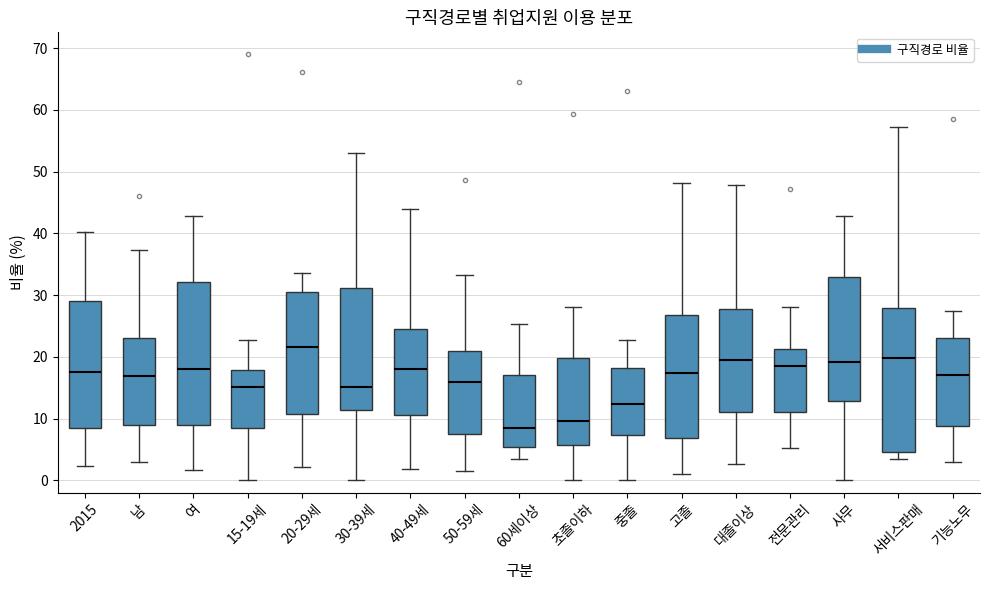

Reading left to right, read every box against the y-axis: the position of its median line, the range the box covers, and the ends of its whiskers. The values are not printed on the chart, so give them approximately, as read against the axis.

2015: median 18, box 9 to 29, whiskers 2 to 40
남: median 17, box 9 to 23, whiskers 3 to 37
여: median 18, box 9 to 32, whiskers 2 to 43
15-19세: median 15, box 8 to 18, whiskers 0 to 23
20-29세: median 22, box 11 to 31, whiskers 2 to 34
30-39세: median 15, box 11 to 31, whiskers 0 to 53
40-49세: median 18, box 11 to 25, whiskers 2 to 44
50-59세: median 16, box 8 to 21, whiskers 2 to 33
60세이상: median 8, box 5 to 17, whiskers 4 to 25
초졸이하: median 10, box 6 to 20, whiskers 0 to 28
중졸: median 12, box 7 to 18, whiskers 0 to 23
고졸: median 17, box 7 to 27, whiskers 1 to 48
대졸이상: median 20, box 11 to 28, whiskers 3 to 48
전문관리: median 18, box 11 to 21, whiskers 5 to 28
사무: median 19, box 13 to 33, whiskers 0 to 43
서비스판매: median 20, box 5 to 28, whiskers 4 to 57
기능노무: median 17, box 9 to 23, whiskers 3 to 27